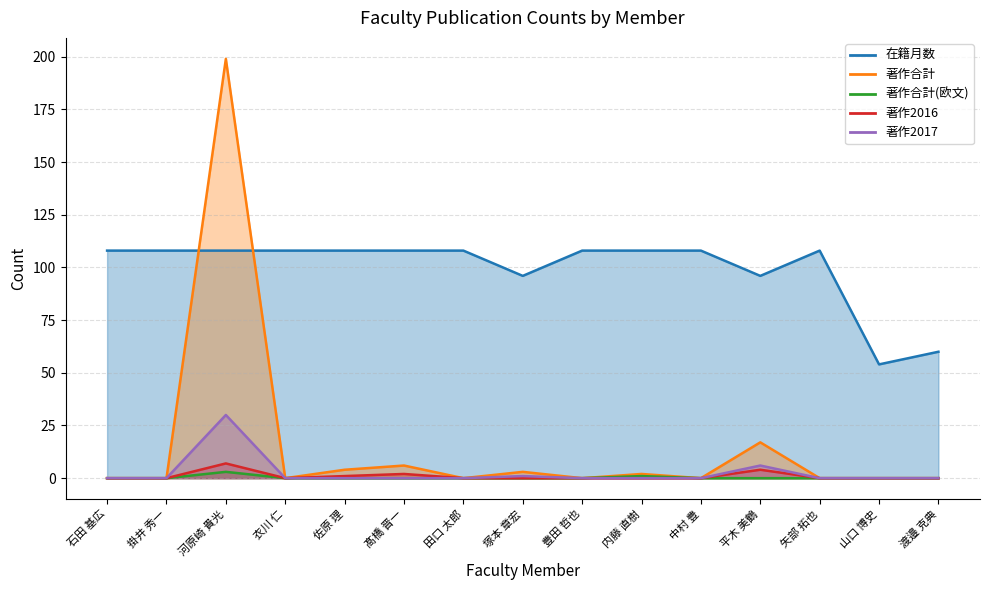

True or false: 著作2017 and 在籍月数 cross at least once.

False